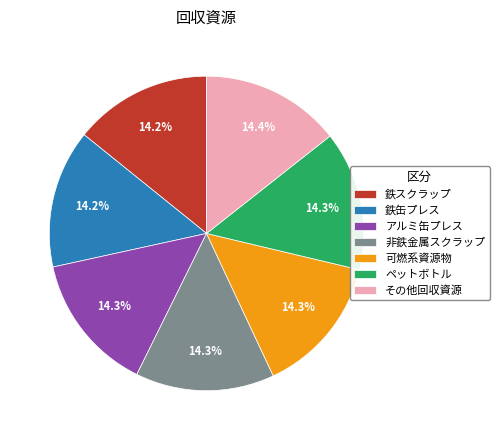

What percentage is the 鉄スクラップ slice, to the nearest percent?

14%